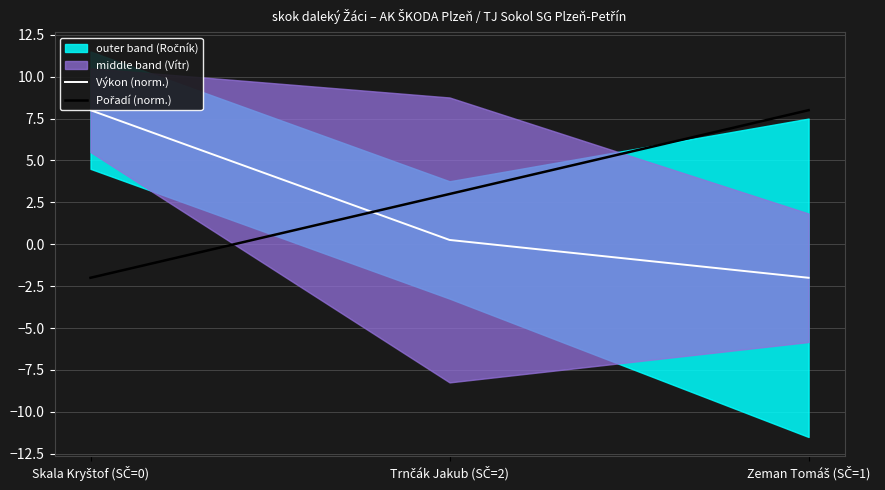

At Zeman Tomáš (SČ=1), list the series in order from largest to smallest.

Pořadí (norm.), Výkon (norm.)